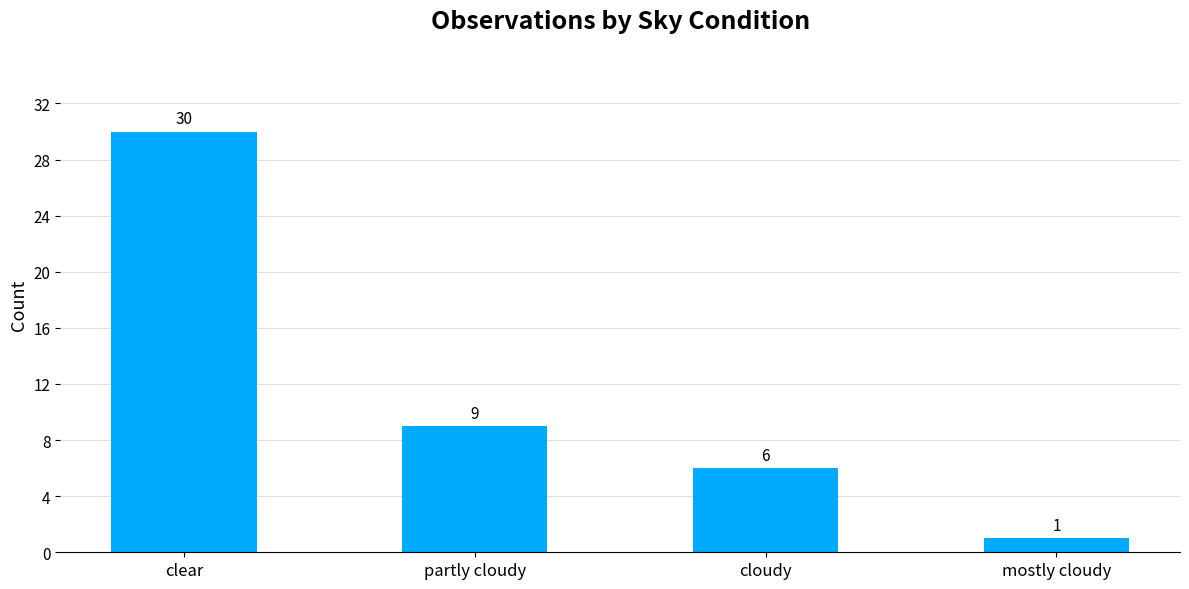

Does the chart contain stacked bars?

No